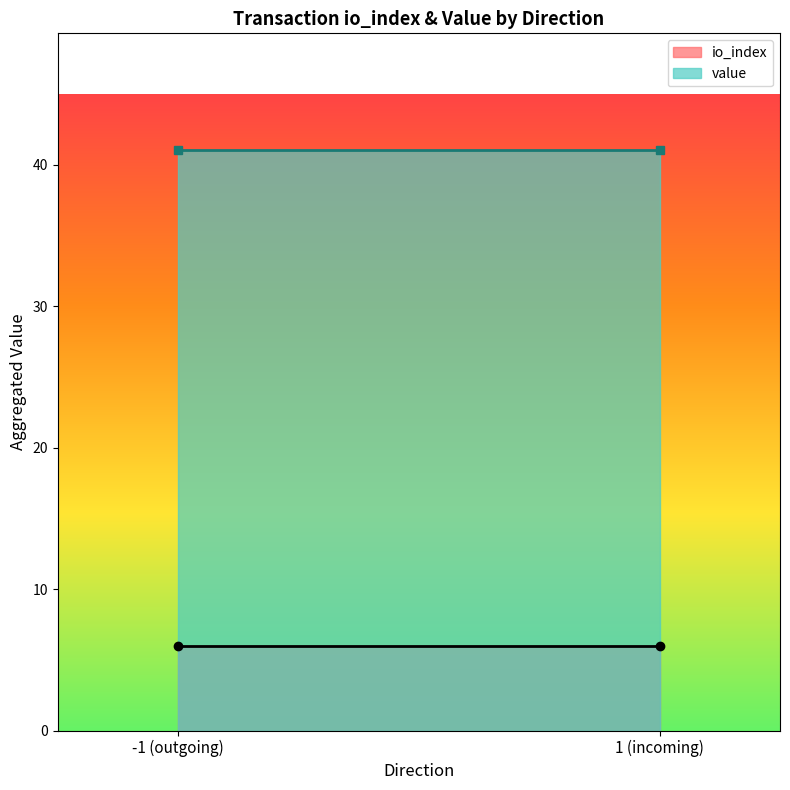

Is the value of io_index at 1 (incoming) greater than the value of value at -1 (outgoing)?

No